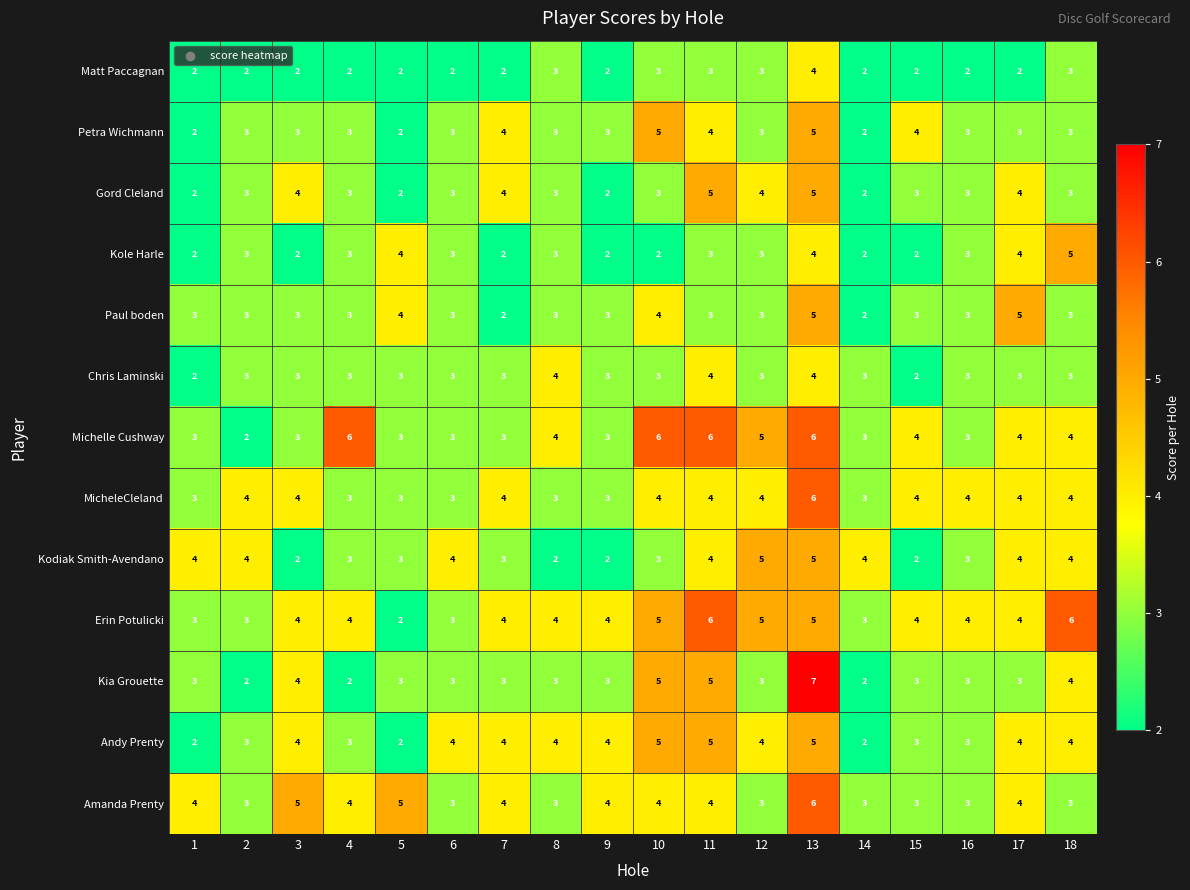

What is the approximate value of Andy Prenty at 16?

3